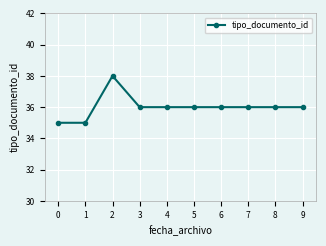

What is the difference between the second highest and second lowest values?

1